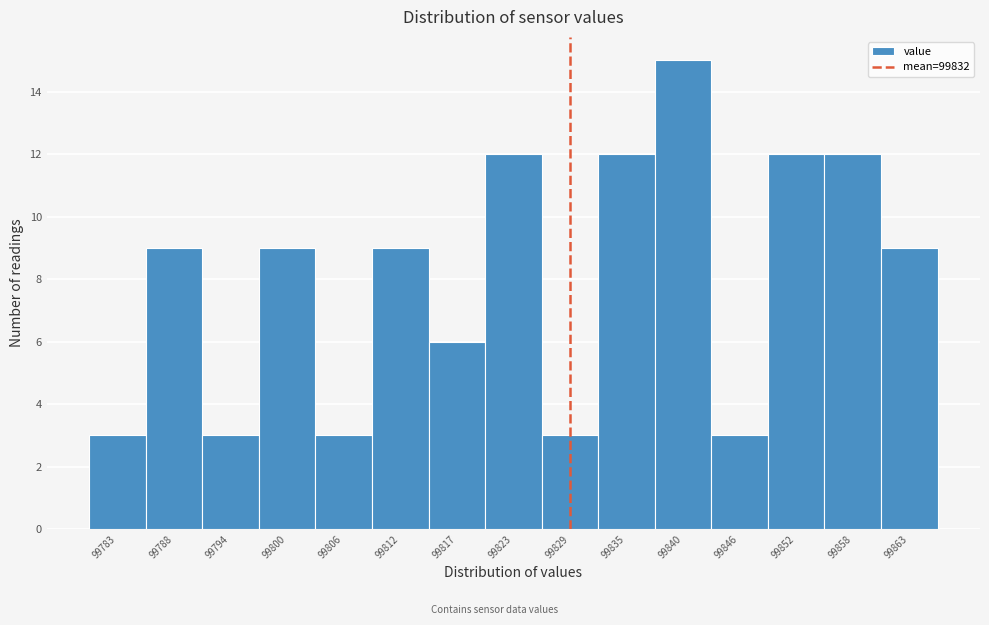

Reading left to right, list all the values displayed in this chart.

3	9	3	9	3	9	6	12	3	12	15	3	12	12	9